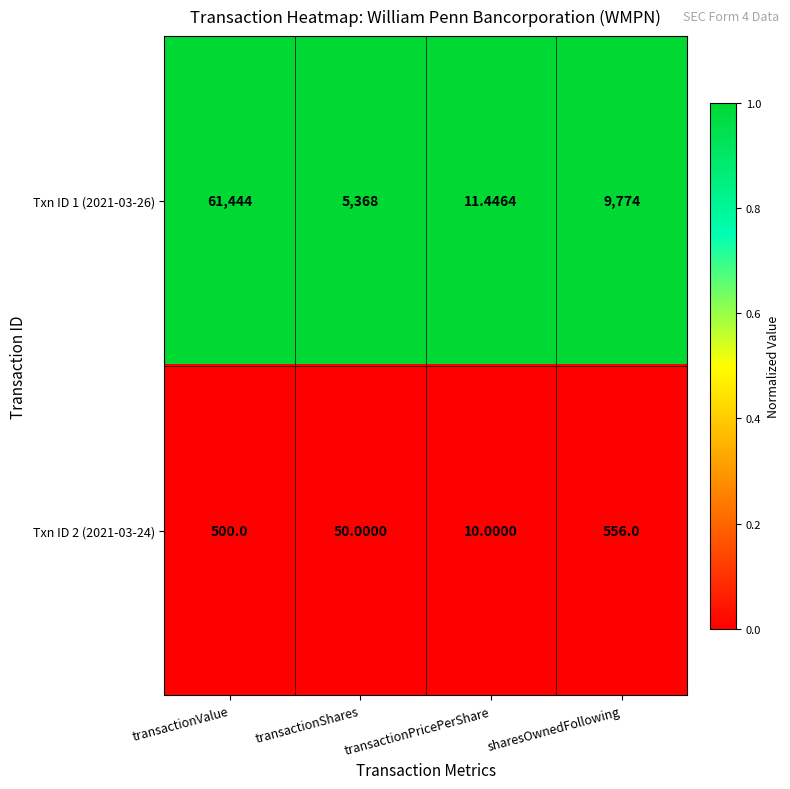

Where is Txn ID 2 (2021-03-24) nearest to the value 283?

transactionValue